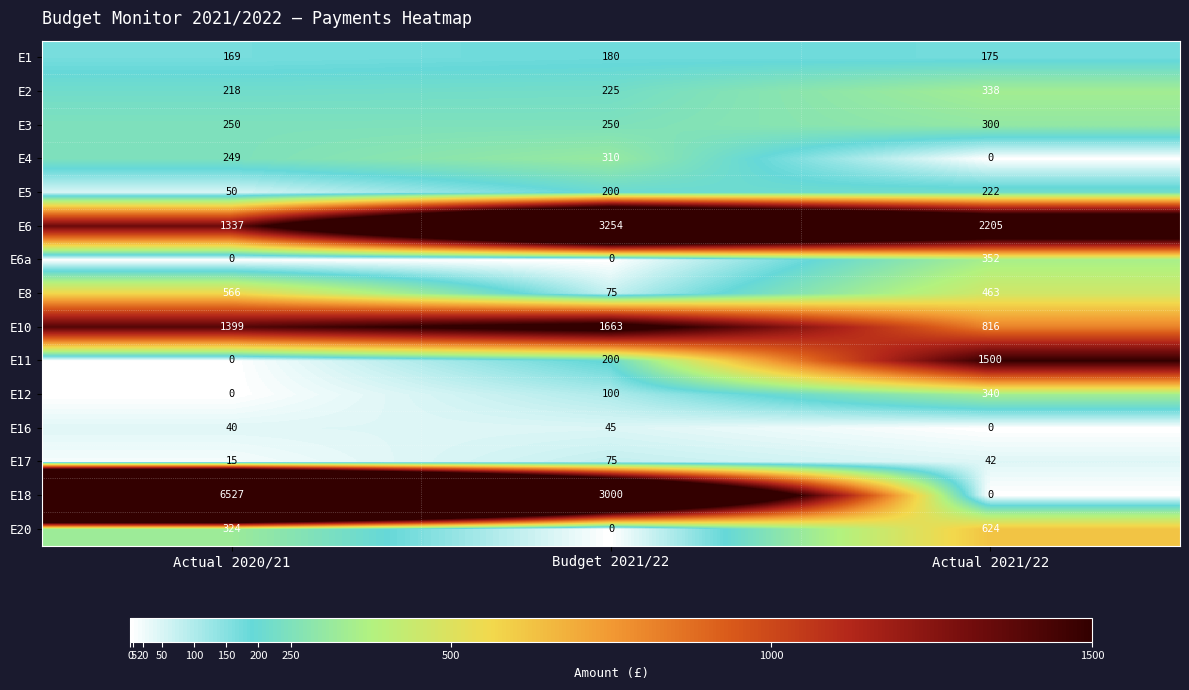

At which label is E5 closest to 136?

Budget 2021/22